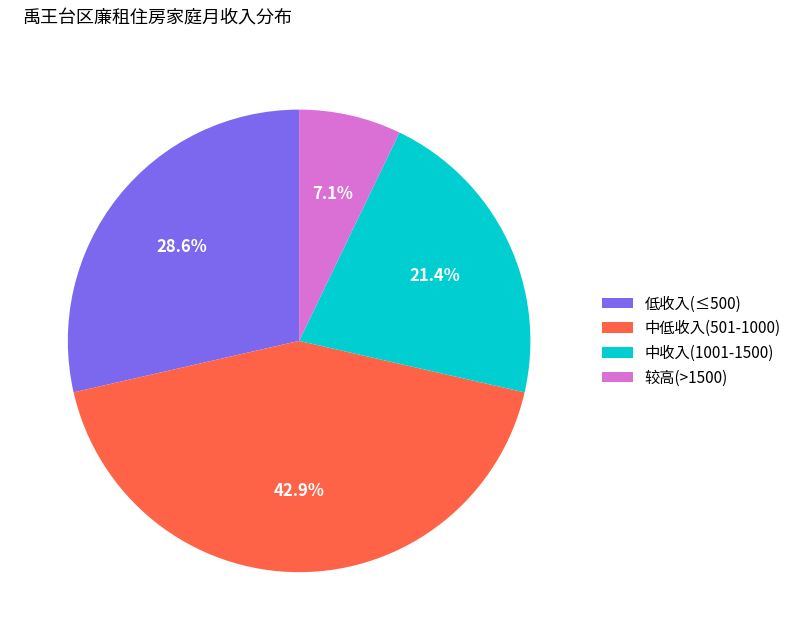

How many slices are in this pie chart?

4